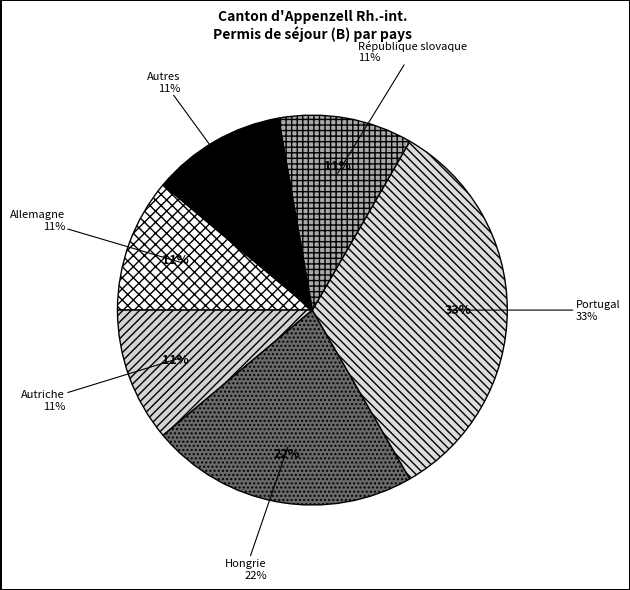

What is the change in value from Hongrie to Portugal?

+1